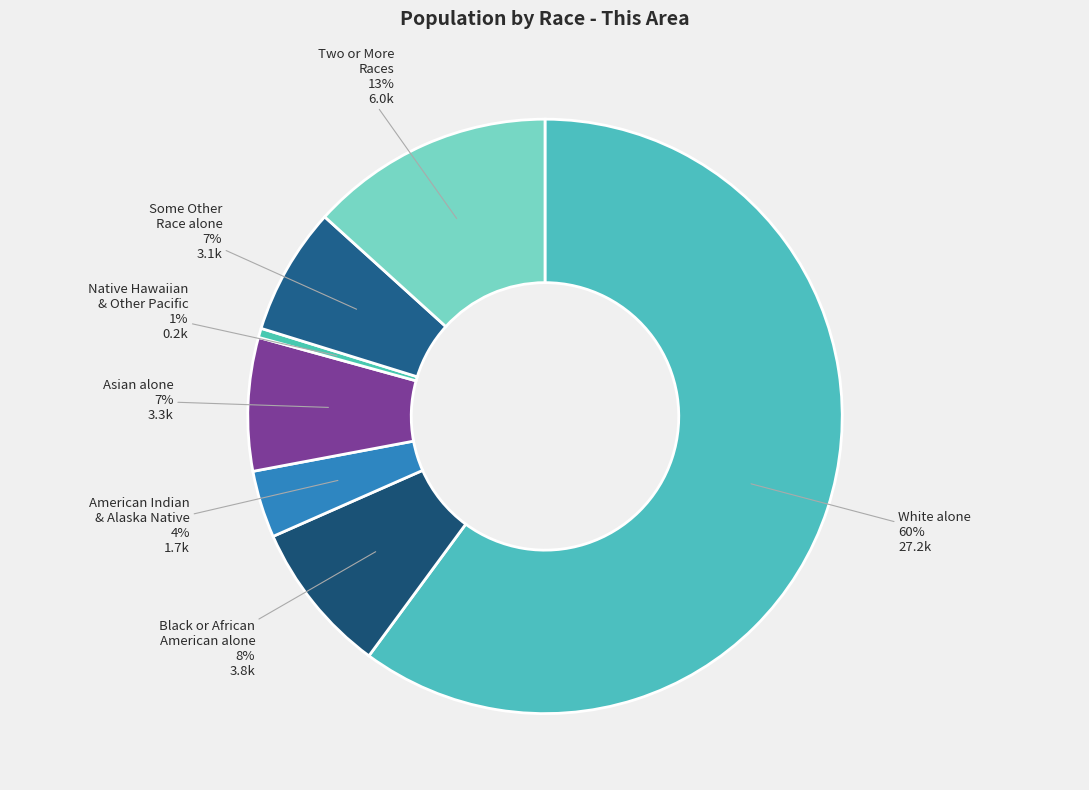

Which slice represents more than half of the pie?

White alone